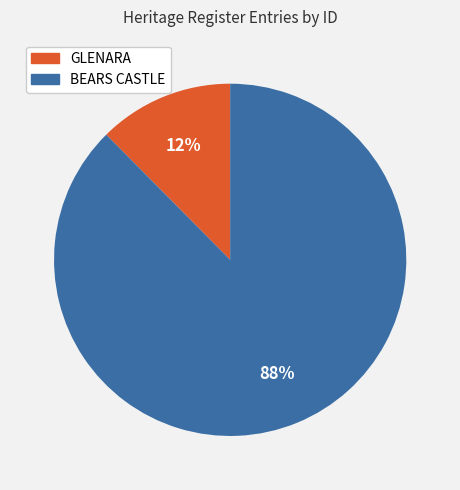

What percentage is the BEARS CASTLE slice, to the nearest percent?

88%